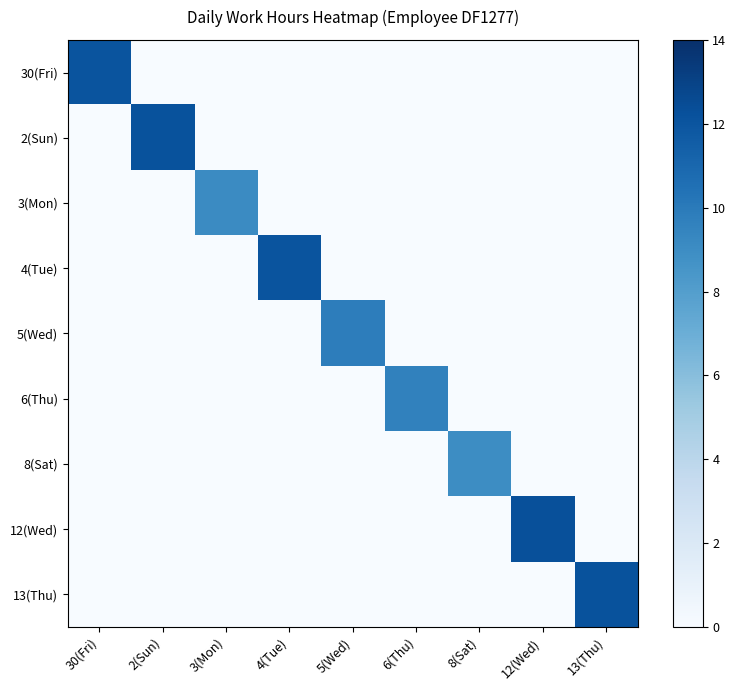

Reading left to right, transcribe all the data shown in this chart.

30(Fri): 30(Fri)=12.1	2(Sun)=0.0	3(Mon)=0.0	4(Tue)=0.0	5(Wed)=0.0	6(Thu)=0.0	8(Sat)=0.0	12(Wed)=0.0	13(Thu)=0.0
2(Sun): 30(Fri)=0.0	2(Sun)=12.2	3(Mon)=0.0	4(Tue)=0.0	5(Wed)=0.0	6(Thu)=0.0	8(Sat)=0.0	12(Wed)=0.0	13(Thu)=0.0
3(Mon): 30(Fri)=0.0	2(Sun)=0.0	3(Mon)=9.1	4(Tue)=0.0	5(Wed)=0.0	6(Thu)=0.0	8(Sat)=0.0	12(Wed)=0.0	13(Thu)=0.0
4(Tue): 30(Fri)=0.0	2(Sun)=0.0	3(Mon)=0.0	4(Tue)=12.1	5(Wed)=0.0	6(Thu)=0.0	8(Sat)=0.0	12(Wed)=0.0	13(Thu)=0.0
5(Wed): 30(Fri)=0.0	2(Sun)=0.0	3(Mon)=0.0	4(Tue)=0.0	5(Wed)=9.8	6(Thu)=0.0	8(Sat)=0.0	12(Wed)=0.0	13(Thu)=0.0
6(Thu): 30(Fri)=0.0	2(Sun)=0.0	3(Mon)=0.0	4(Tue)=0.0	5(Wed)=0.0	6(Thu)=9.6	8(Sat)=0.0	12(Wed)=0.0	13(Thu)=0.0
8(Sat): 30(Fri)=0.0	2(Sun)=0.0	3(Mon)=0.0	4(Tue)=0.0	5(Wed)=0.0	6(Thu)=0.0	8(Sat)=9.0	12(Wed)=0.0	13(Thu)=0.0
12(Wed): 30(Fri)=0.0	2(Sun)=0.0	3(Mon)=0.0	4(Tue)=0.0	5(Wed)=0.0	6(Thu)=0.0	8(Sat)=0.0	12(Wed)=12.2	13(Thu)=0.0
13(Thu): 30(Fri)=0.0	2(Sun)=0.0	3(Mon)=0.0	4(Tue)=0.0	5(Wed)=0.0	6(Thu)=0.0	8(Sat)=0.0	12(Wed)=0.0	13(Thu)=12.2